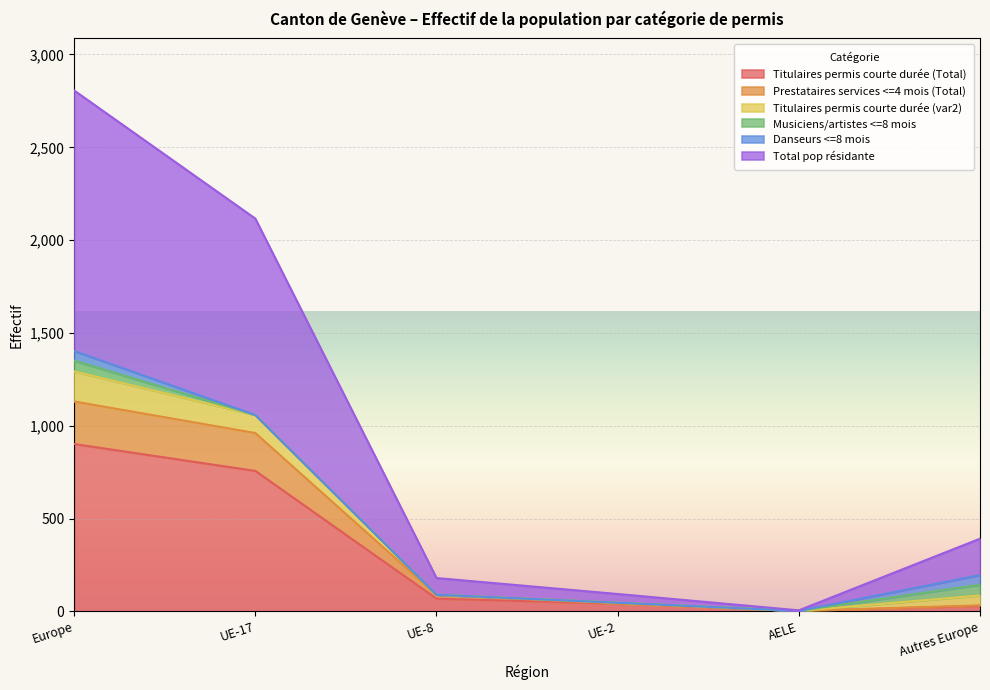

At which category does Titulaires permis courte durée (Total) reach its first local valley?

AELE